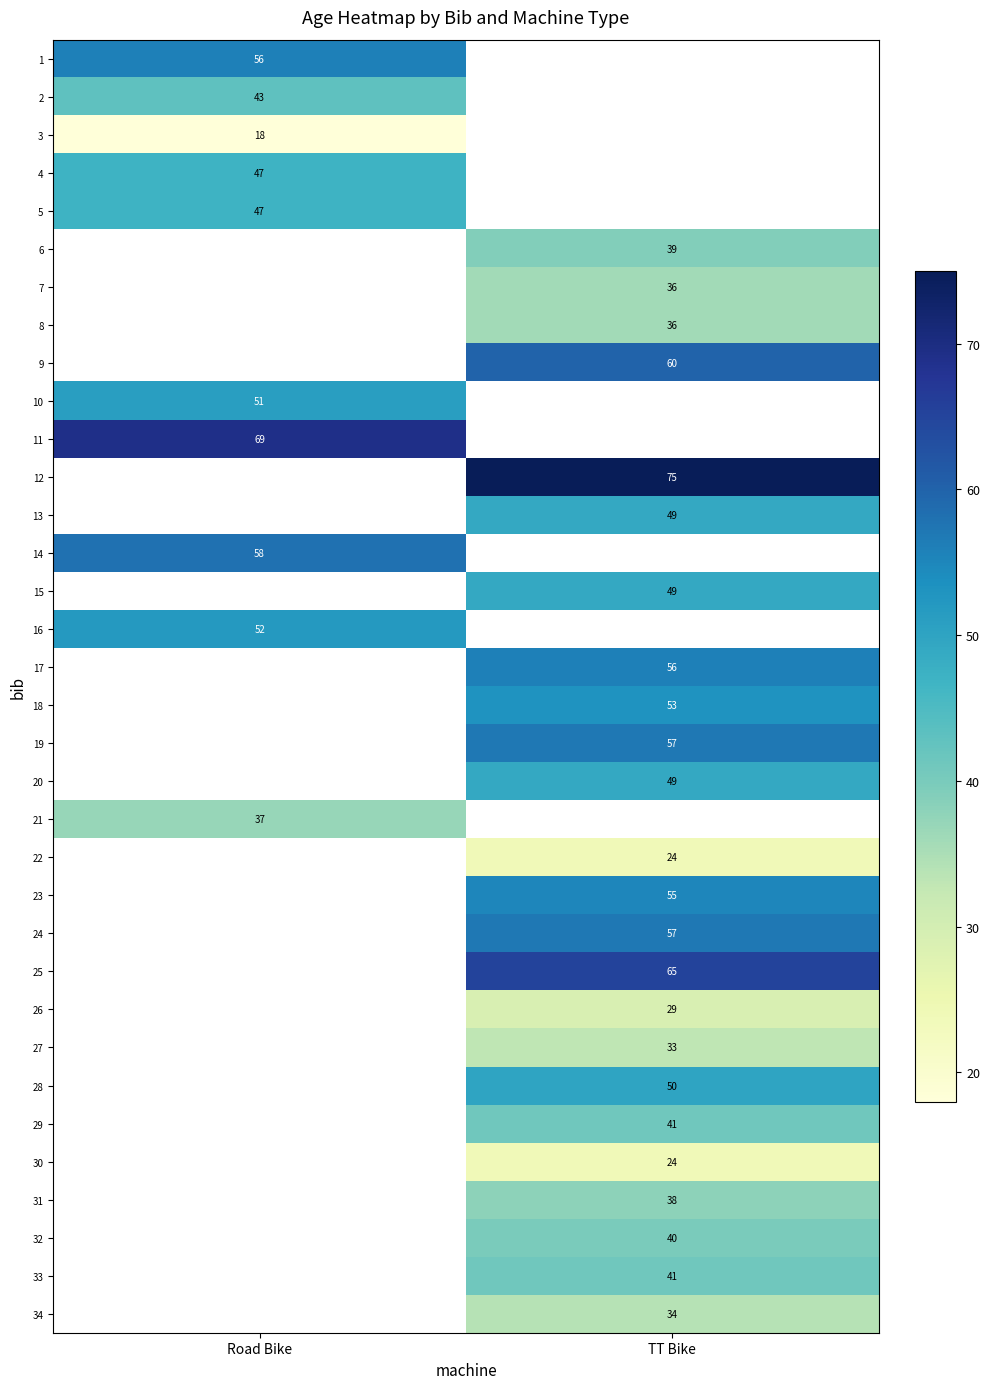

Between TT Bike and Road Bike, which is larger?

Road Bike